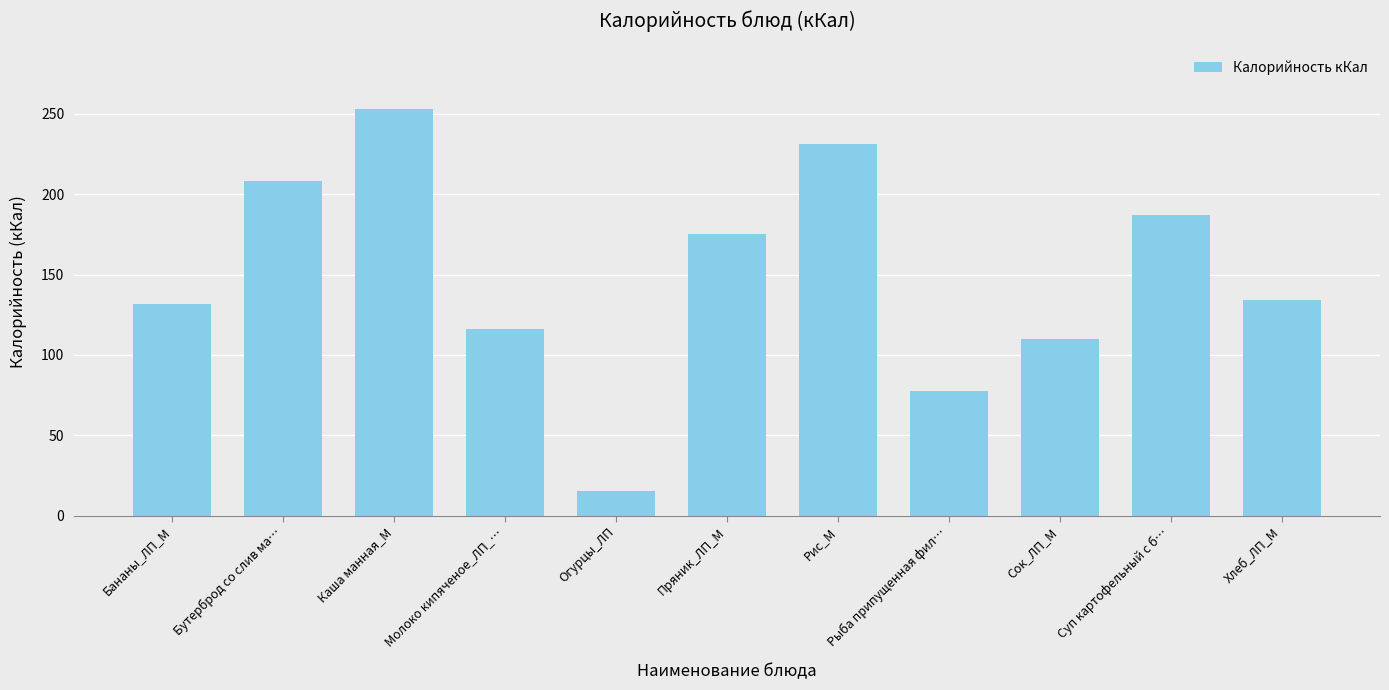

The chart shows a value of 231.0 at Рис_М. True or false?

True